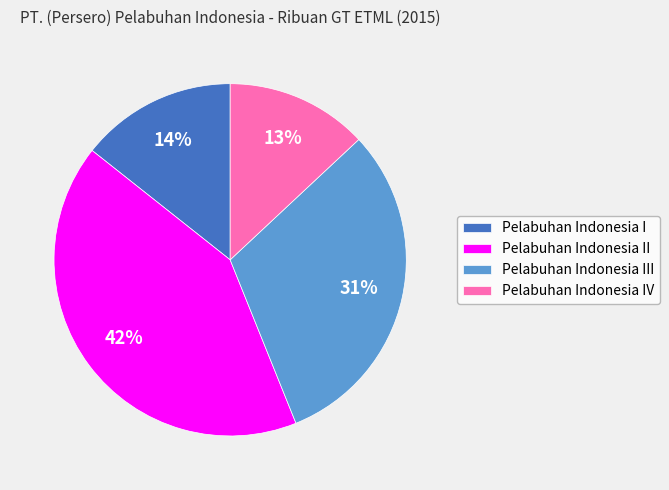

Rank the categories by value from highest to lowest.

Pelabuhan Indonesia II, Pelabuhan Indonesia III, Pelabuhan Indonesia I, Pelabuhan Indonesia IV